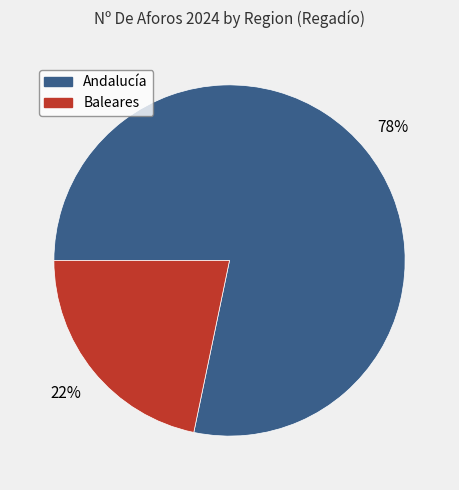

What is the largest slice in the pie chart?

Andalucía